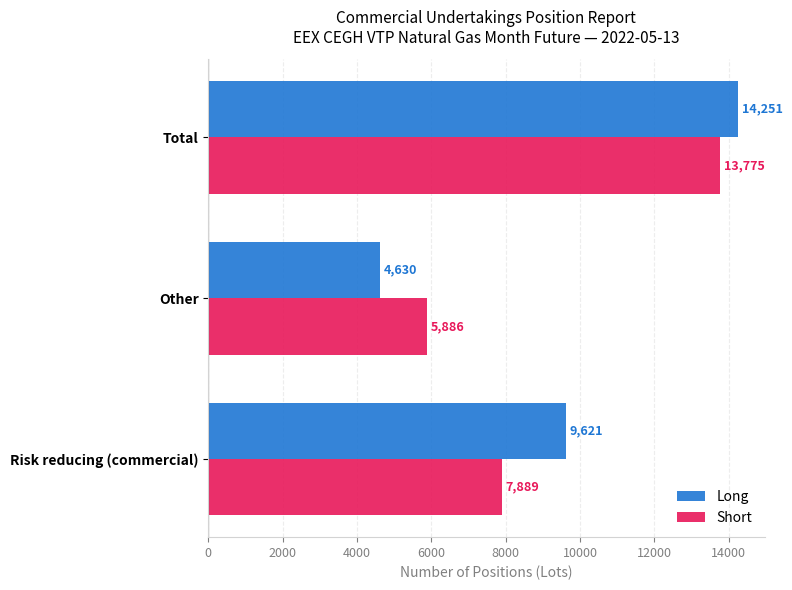

Is it true that Short equals 5886 at Other?

True